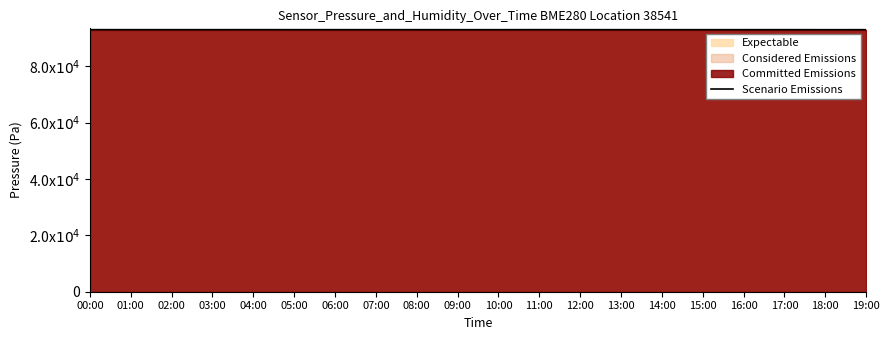

Does the chart display data point markers on the line(s)?

No